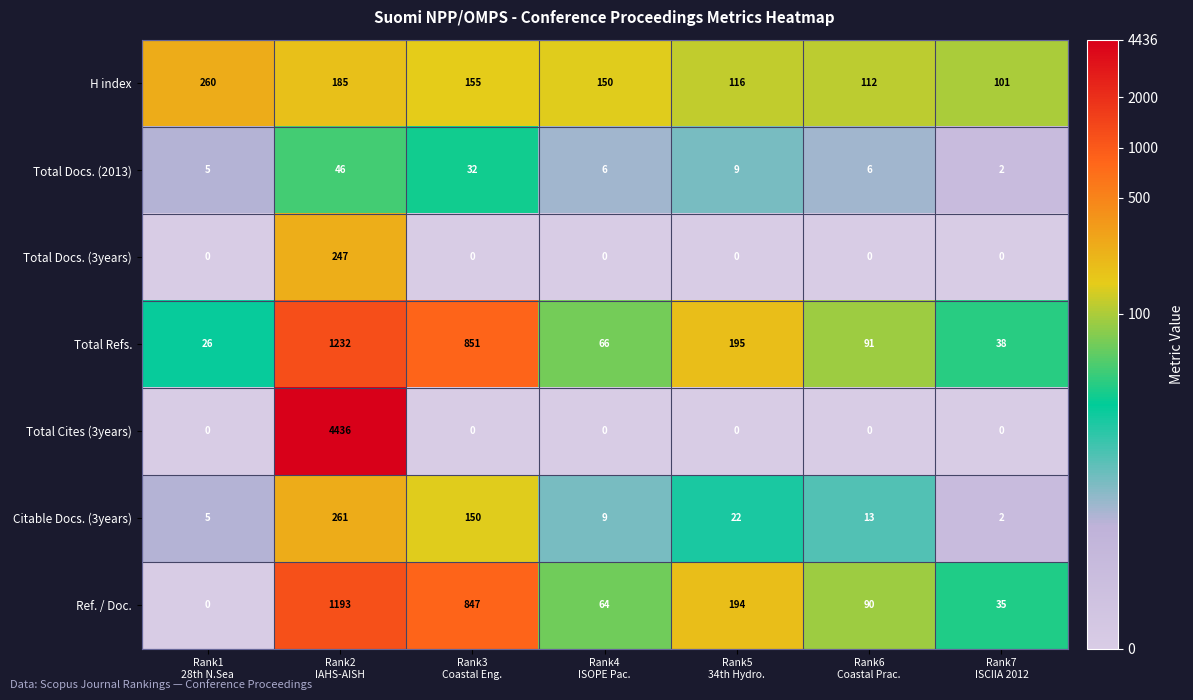

How many distinct data groups are displayed?

7